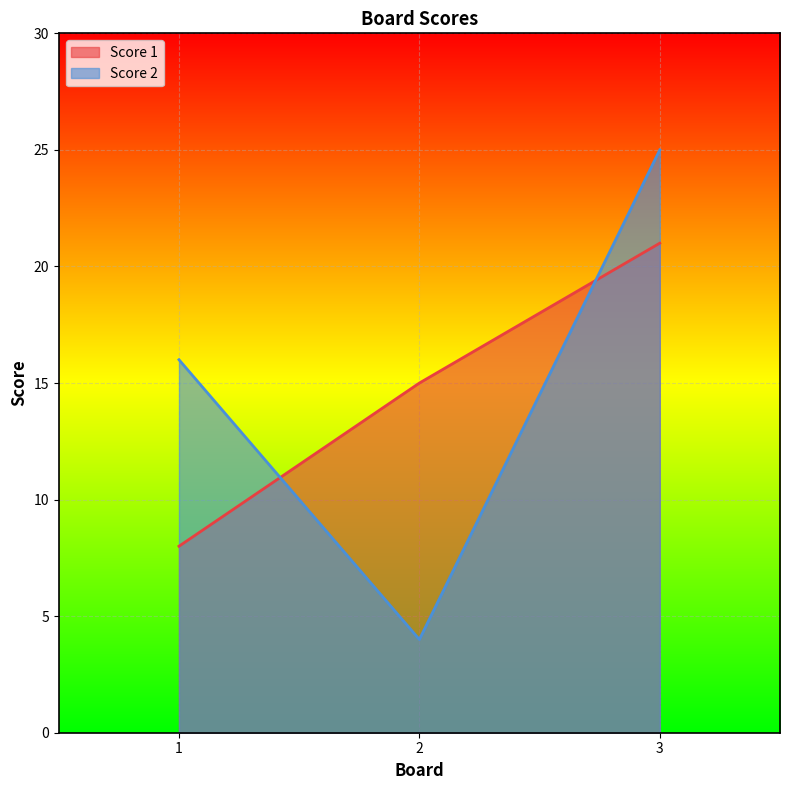

How many categories are shown in the chart?

3